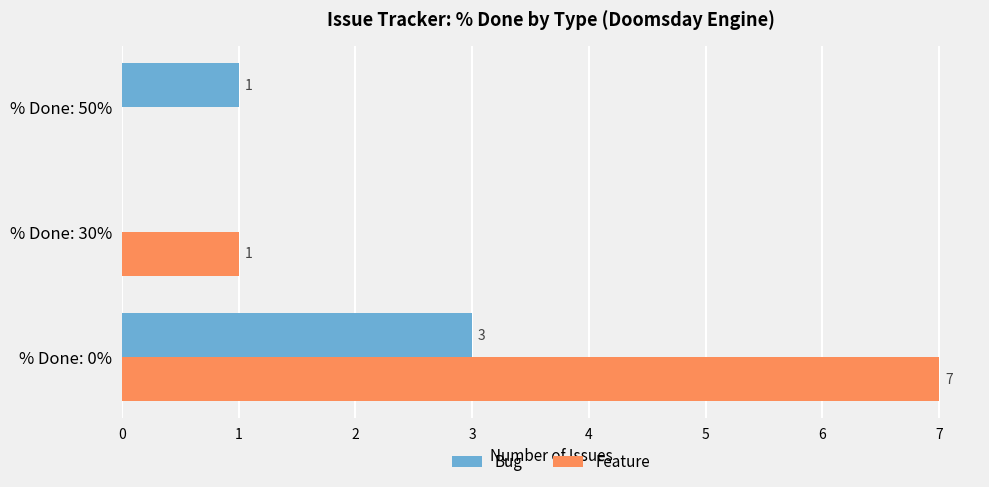

Count the Feature values in the range 0 to 7.

3